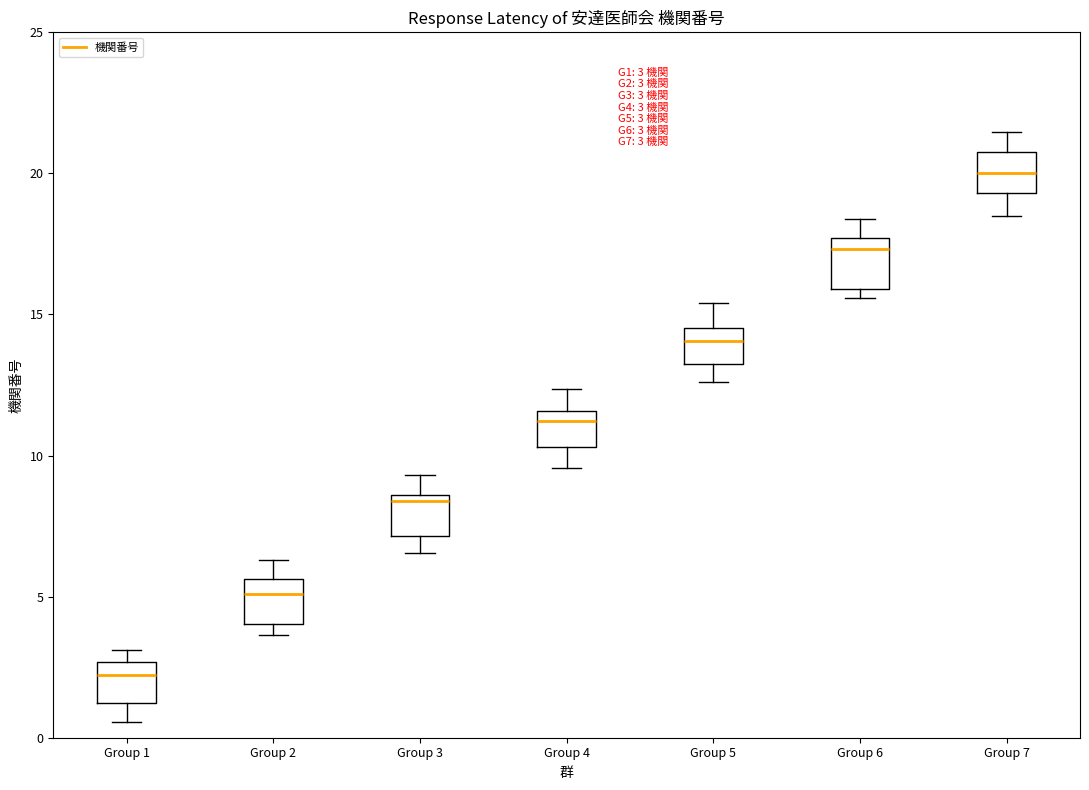

Which box has the lowest median line?

Group 1